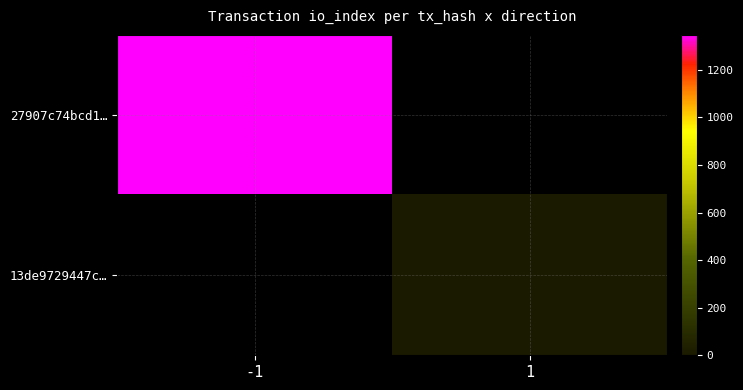

Is the value of 13de9729447c… at -1 greater than the value of 27907c74bcd1… at -1?

No